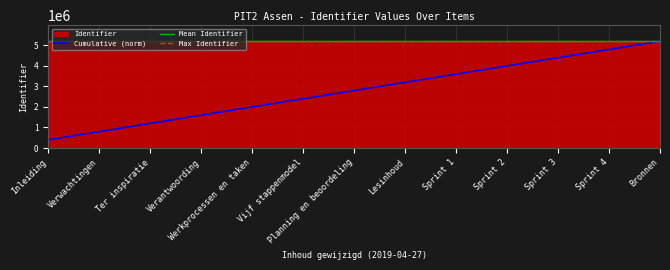

What is the highest value of the Mean Identifier series?

5199147.9